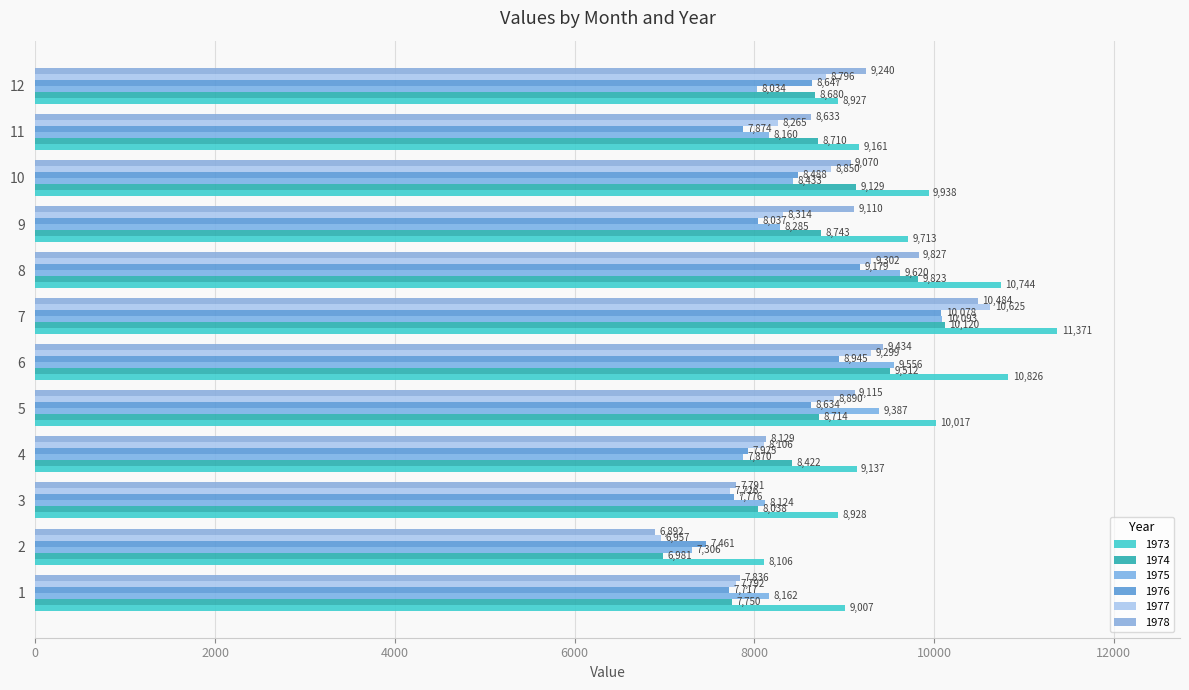

At which label does 1976 first exceed 8488?

5